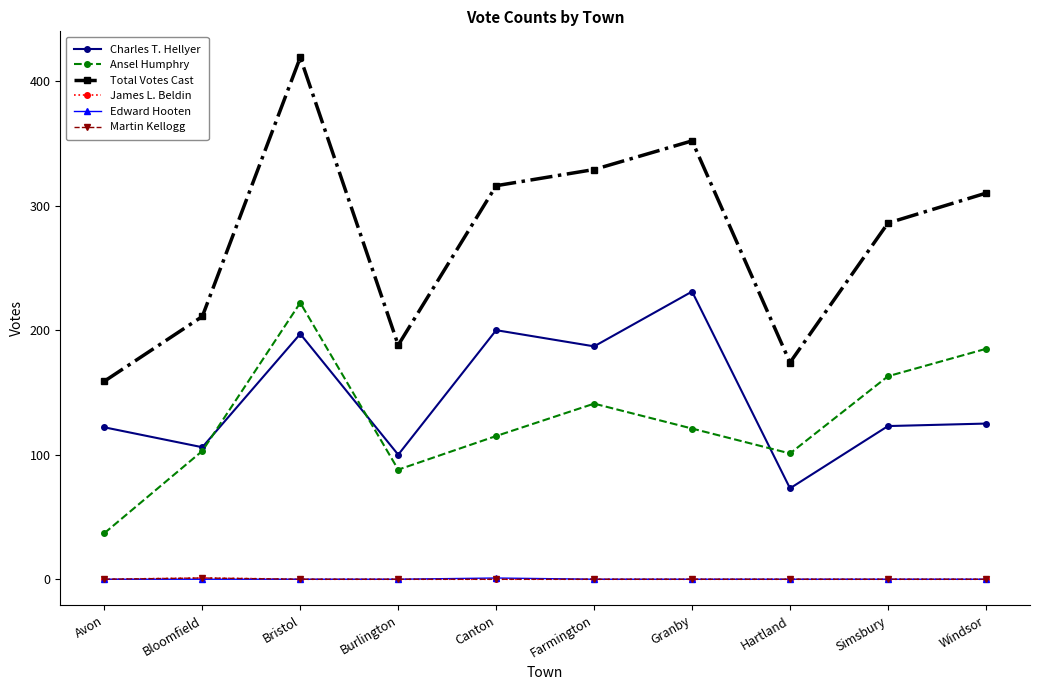

Which series has the largest range (max minus min)?

Total Votes Cast